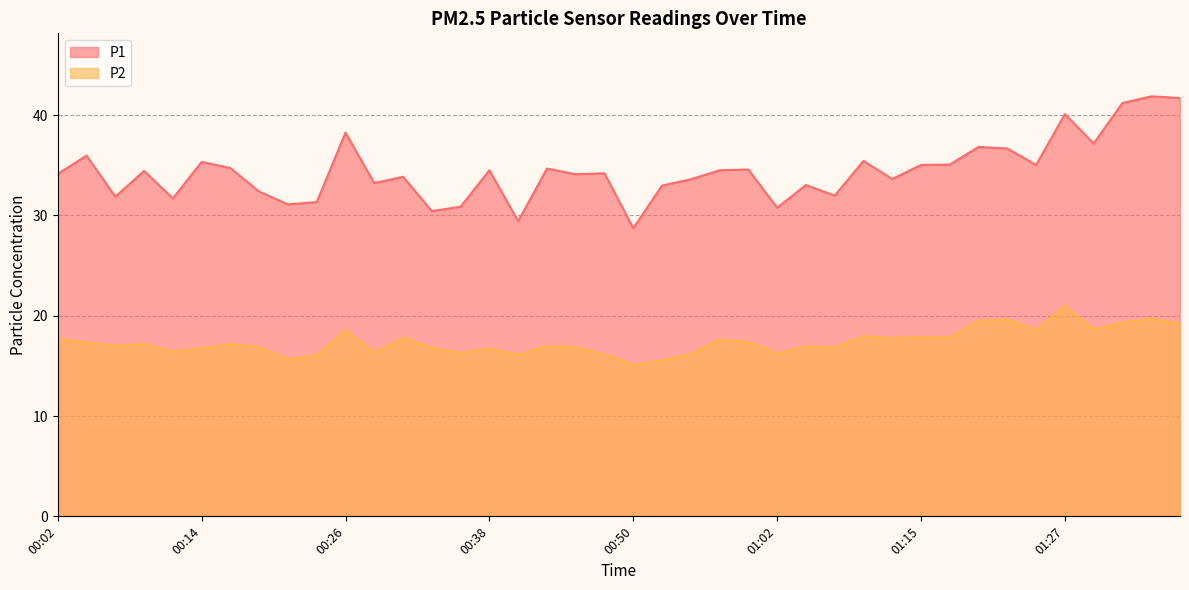

The value of P1 at 00:19 is 32.4. True or false?

True